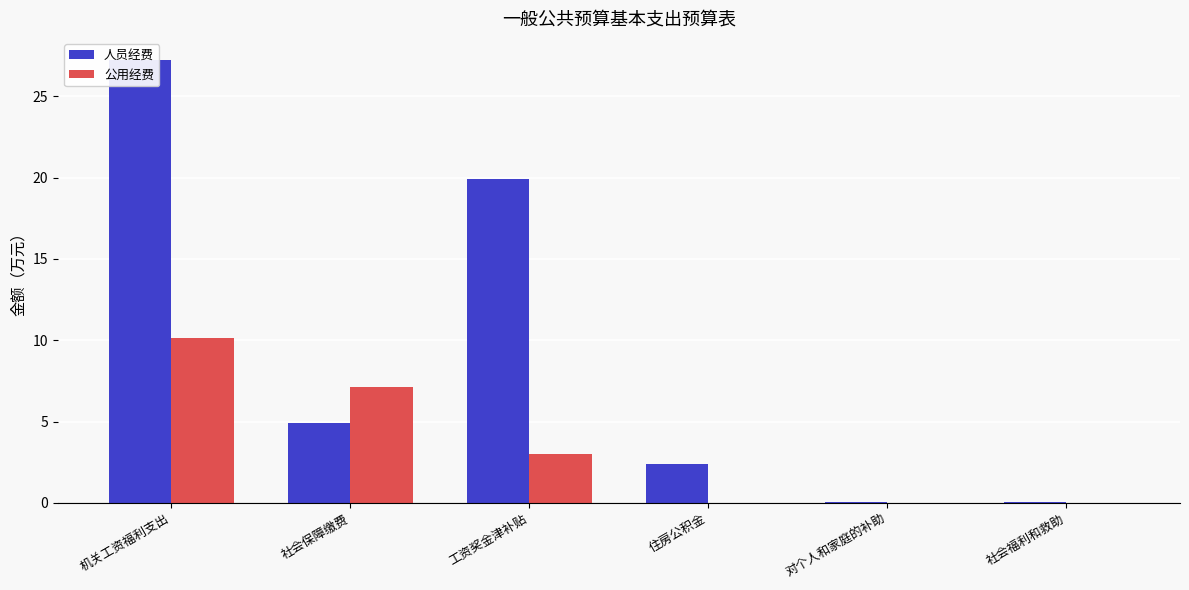

Are the bars grouped side by side (vs. stacked)?

Yes